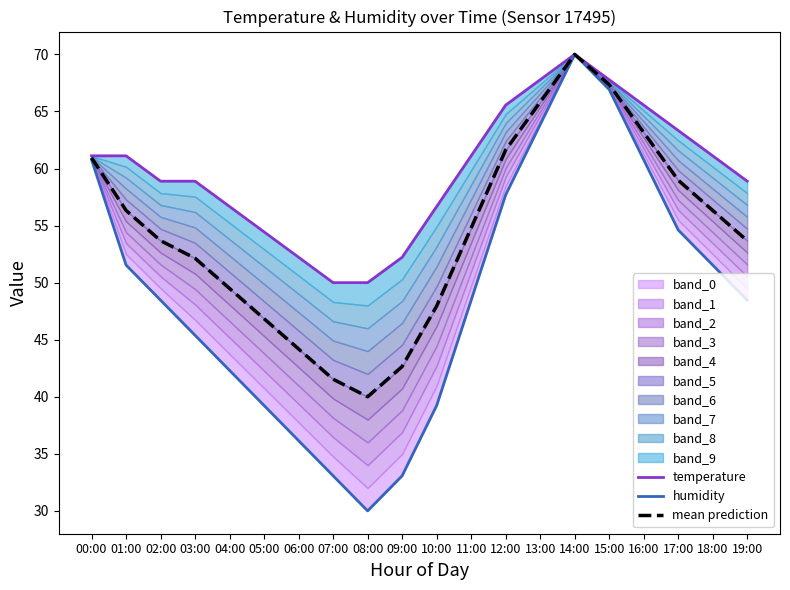

Which series has the largest total across all categories?

temperature